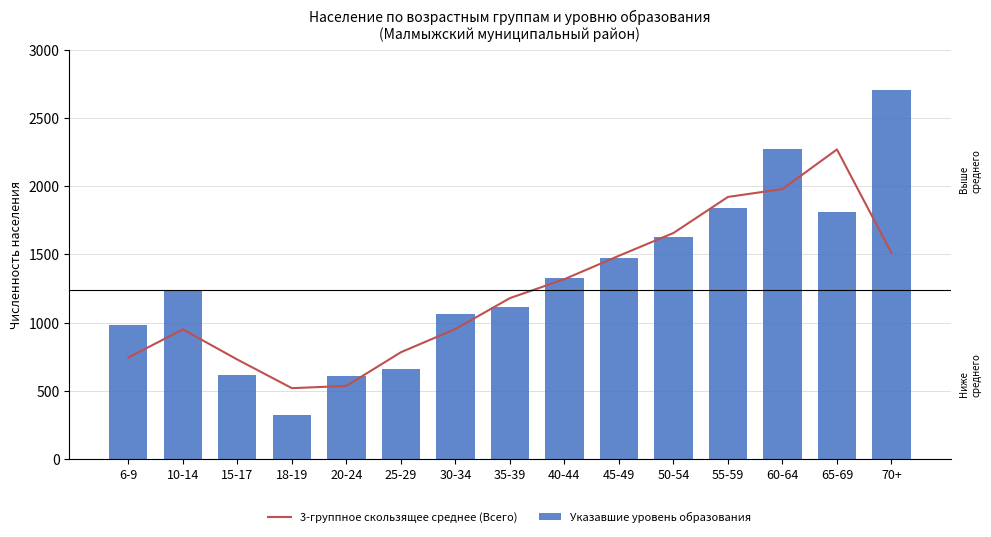

What is the maximum value for 3-группное скользящее среднее (Всего)?

2270.7